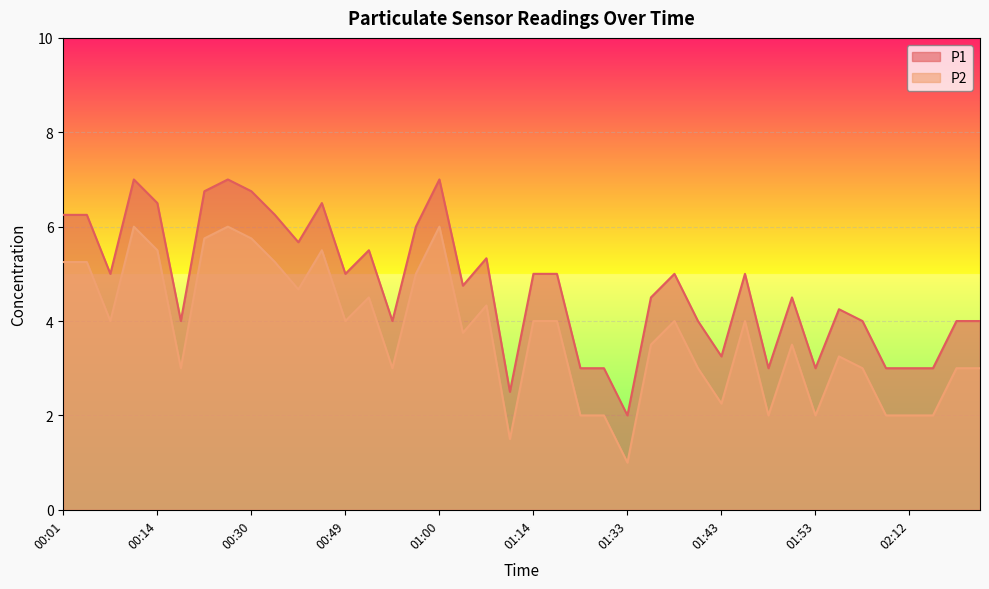

At which category does P2 reach its first local valley?

00:09